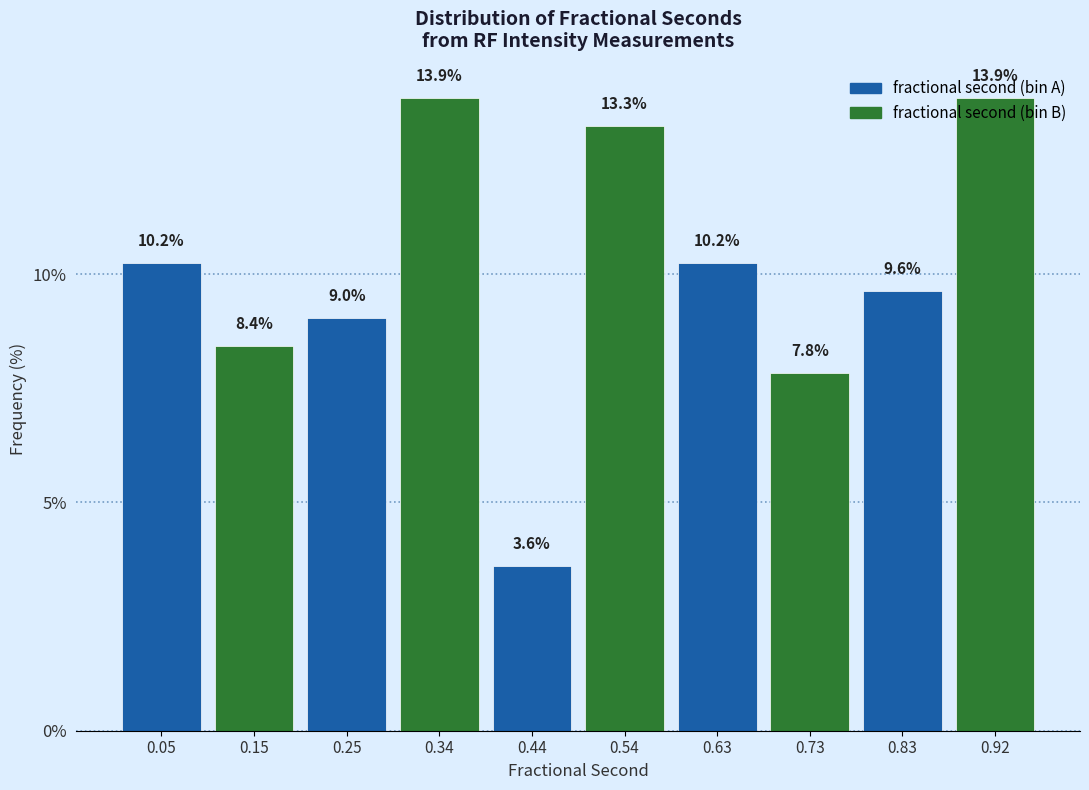

Reading left to right, list every bar in this chart as the range it spans on the x-axis followed by its height. The bar edges are not printed on the chart, so give them approximately, as read against the axis.

0.00 to 0.10: 10.2
0.10 to 0.20: 8.4
0.20 to 0.29: 9.0
0.29 to 0.39: 13.9
0.39 to 0.49: 3.6
0.49 to 0.58: 13.3
0.58 to 0.68: 10.2
0.68 to 0.78: 7.8
0.78 to 0.87: 9.6
0.87 to 0.97: 13.9